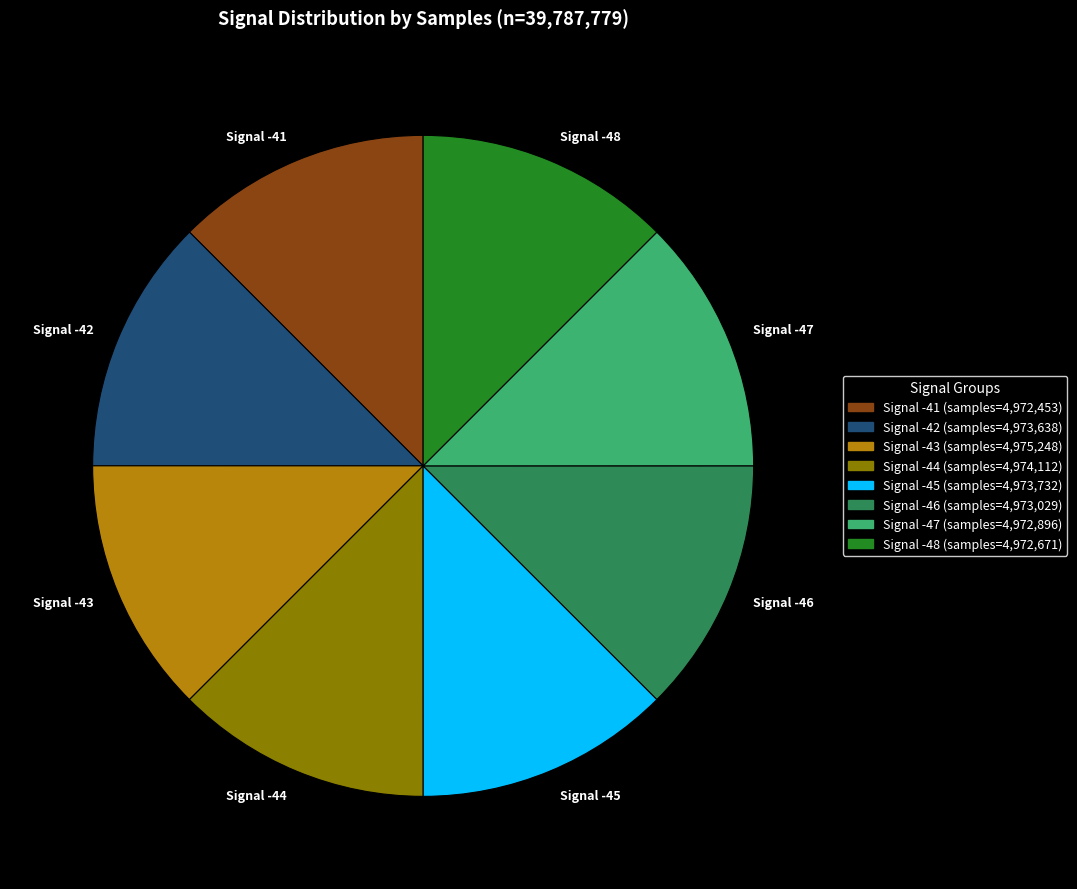

Does Signal -44 account for over 50% of the chart?

No